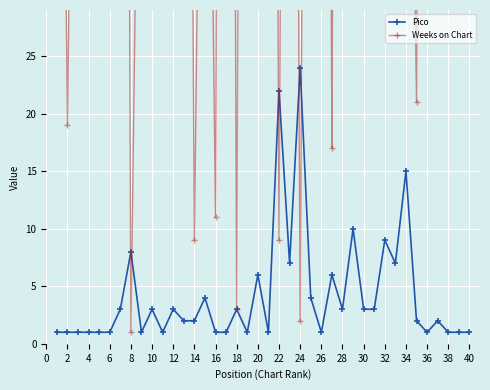

True or false: Pico has more than 0 points higher than both neighbors.

True